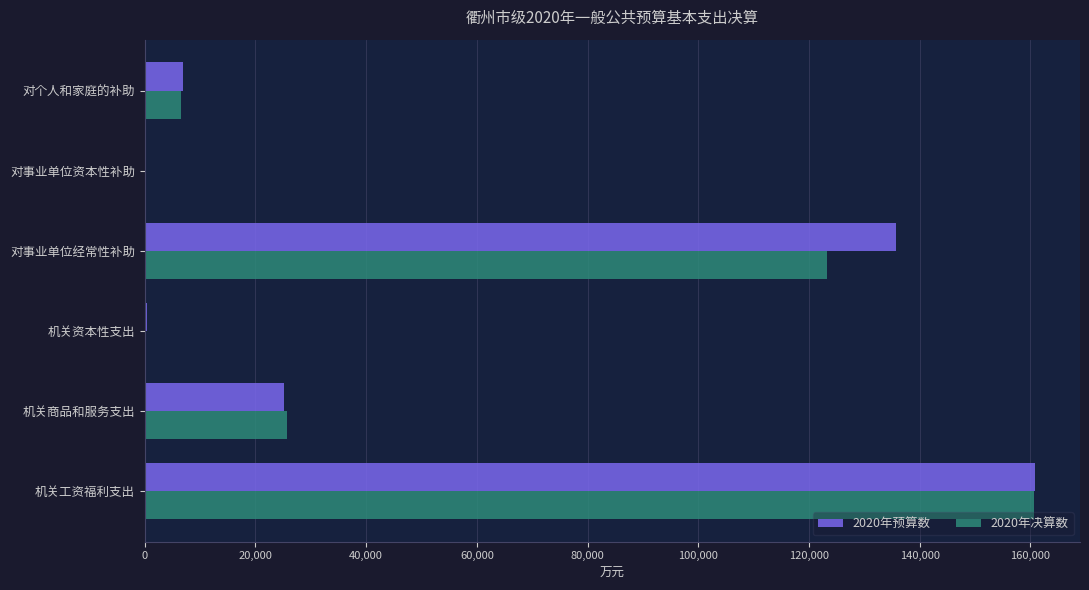

Count the number of data series in this chart.

2